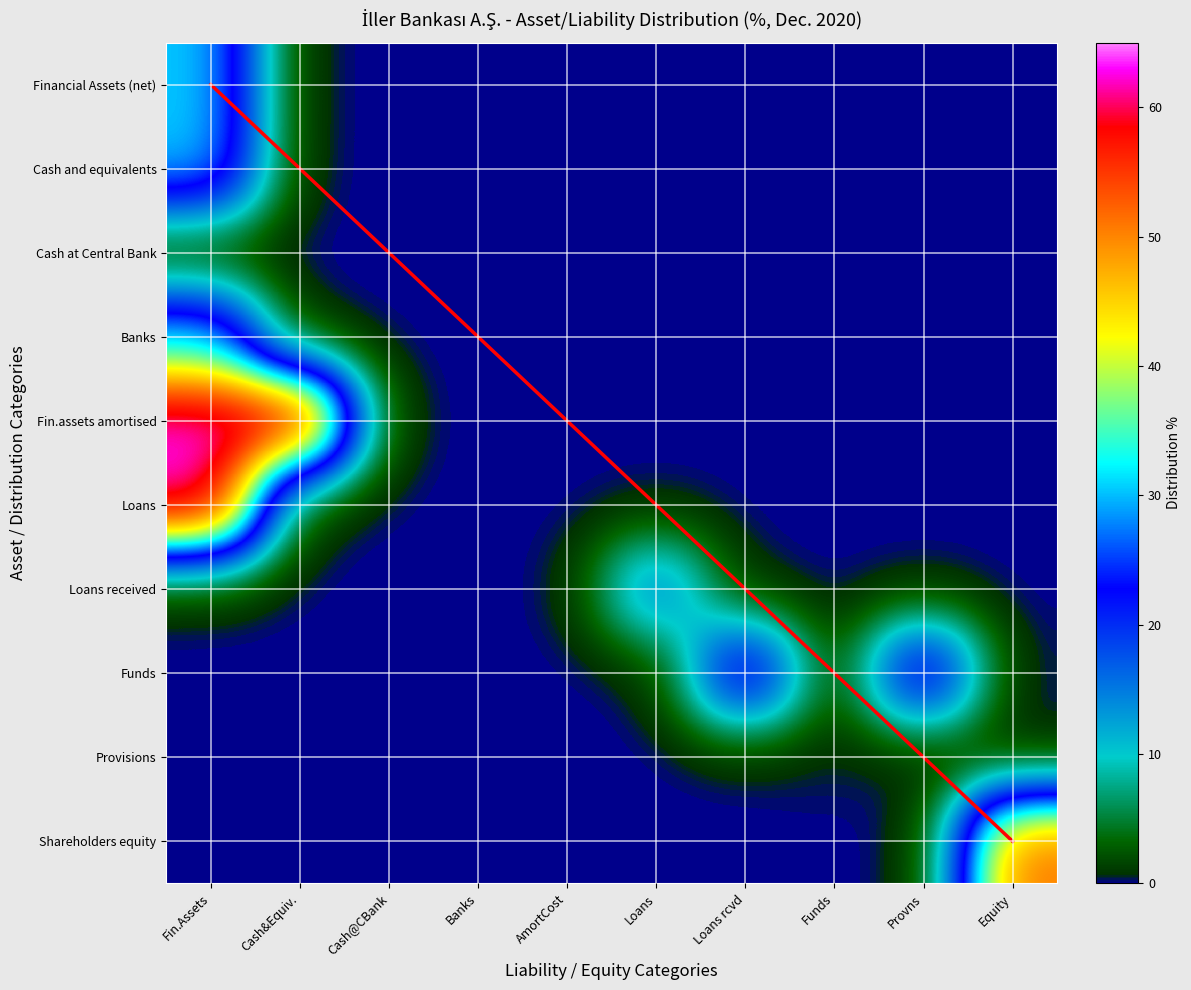

Which series has the largest range (max minus min)?

Fin.assets at amortised cost